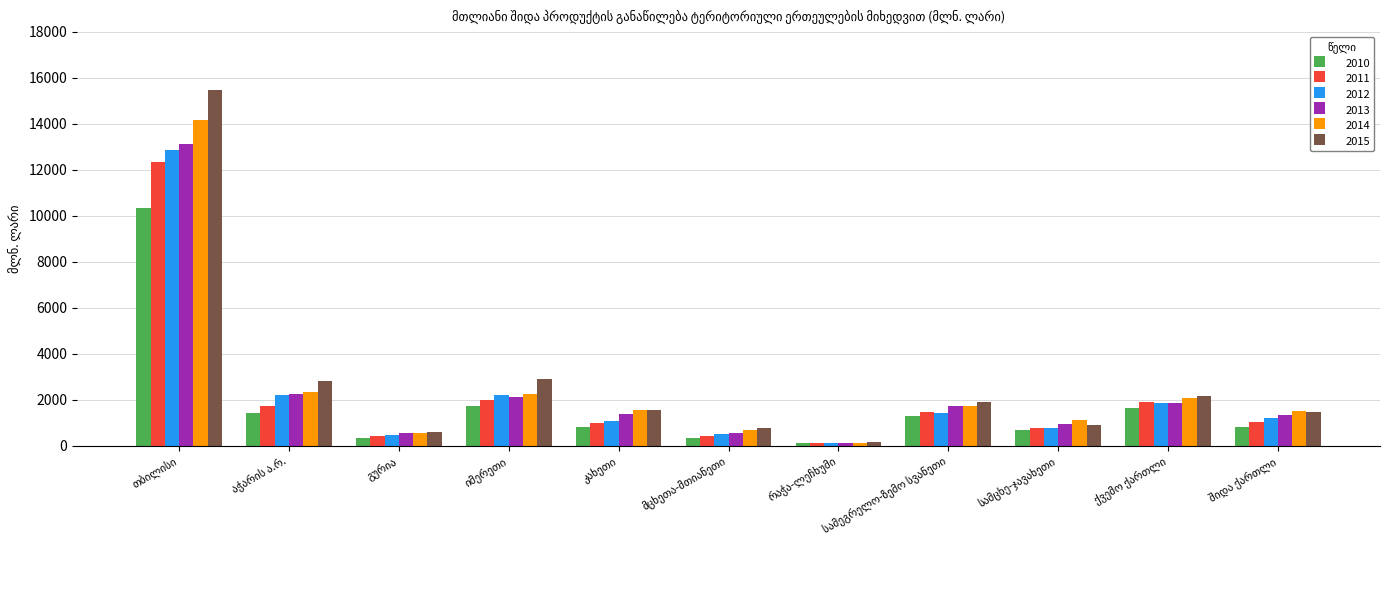

How many bars are there in each group?

6